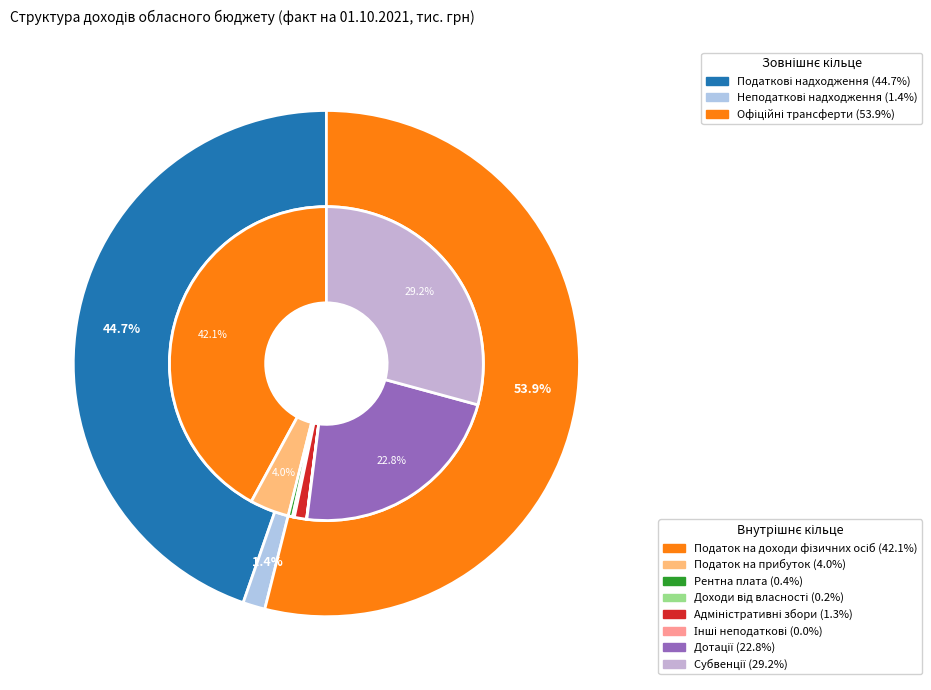

How many segments does this pie chart have?

3